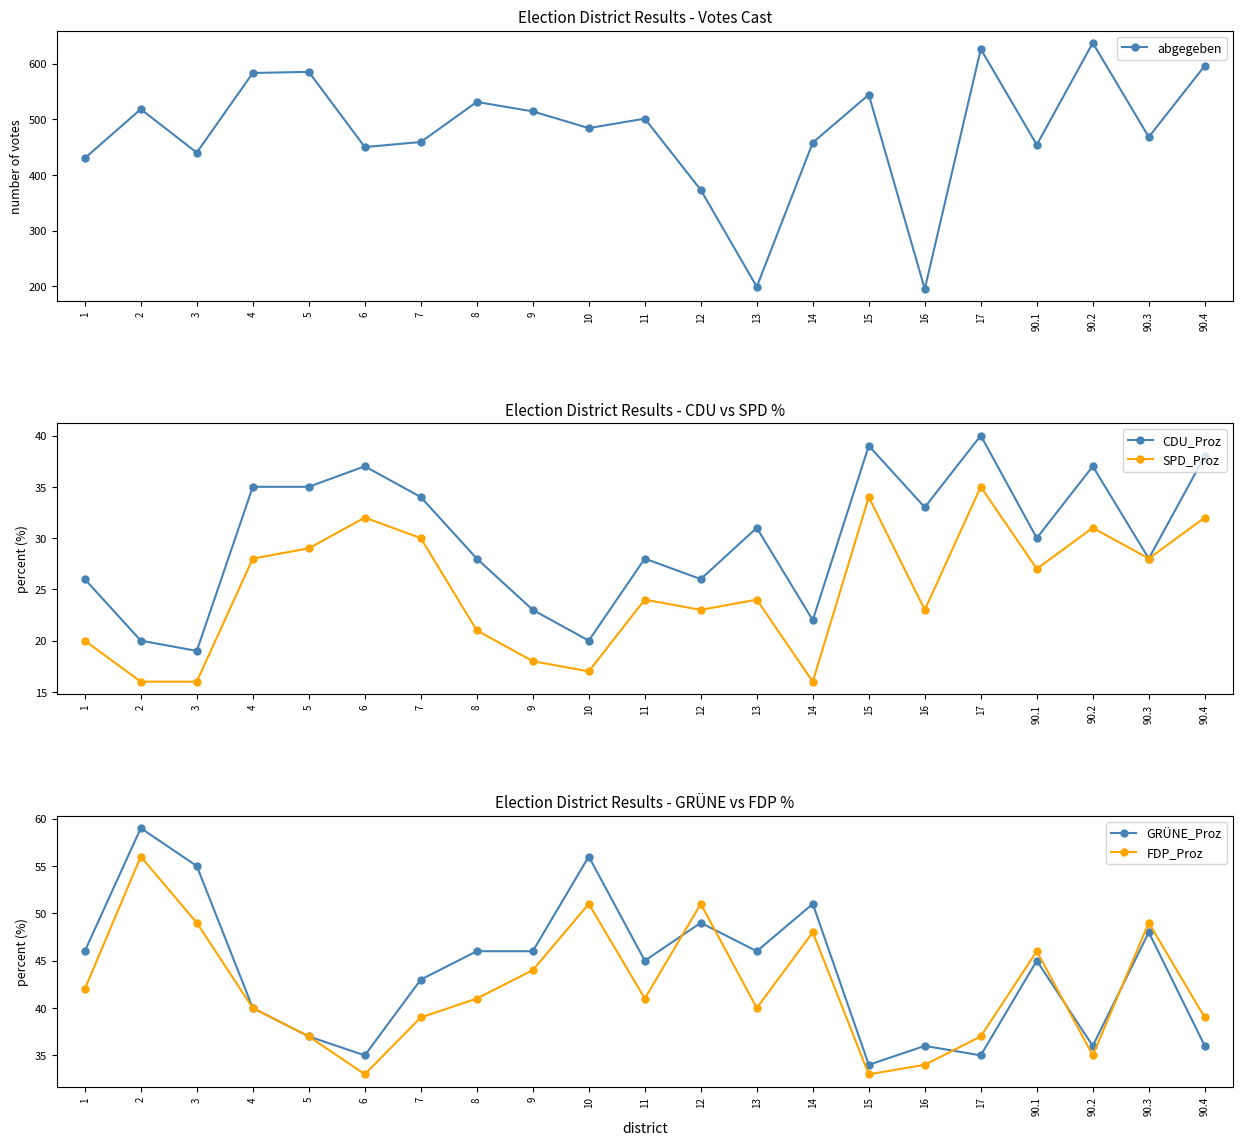

Which series has the widest spread of values?

abgegeben